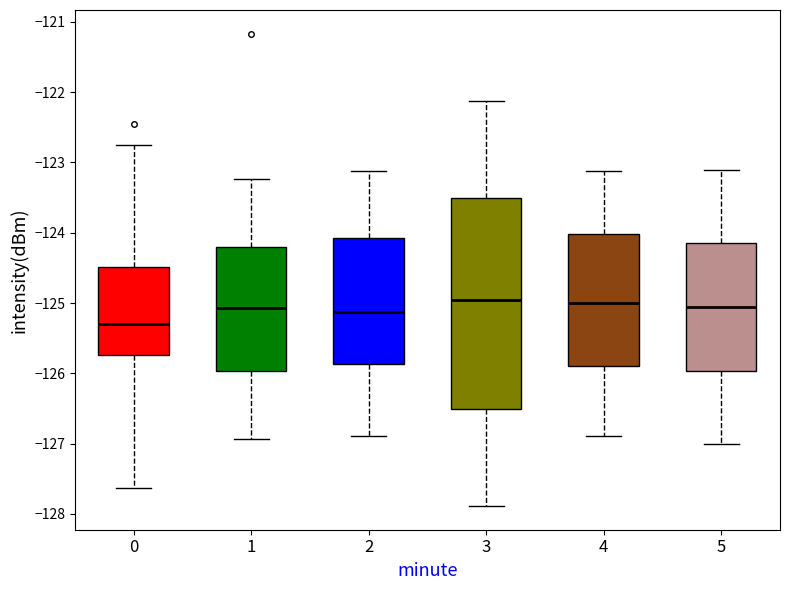

Where does the lower whisker of the box at x = 5 end on the y-axis? The values are not printed on the chart, so give them approximately, as read against the axis.

-127.0